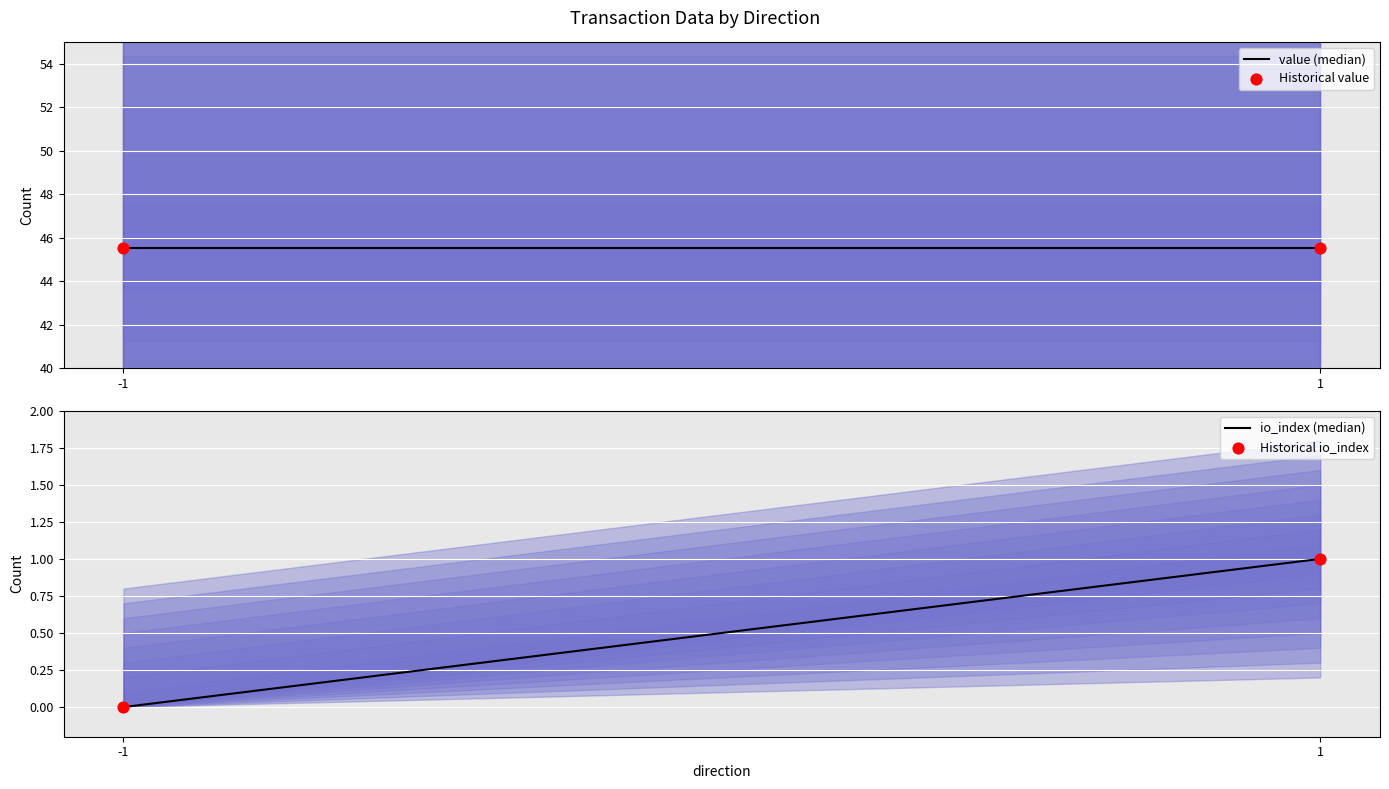

What is the total value across all series at -1?

91.0